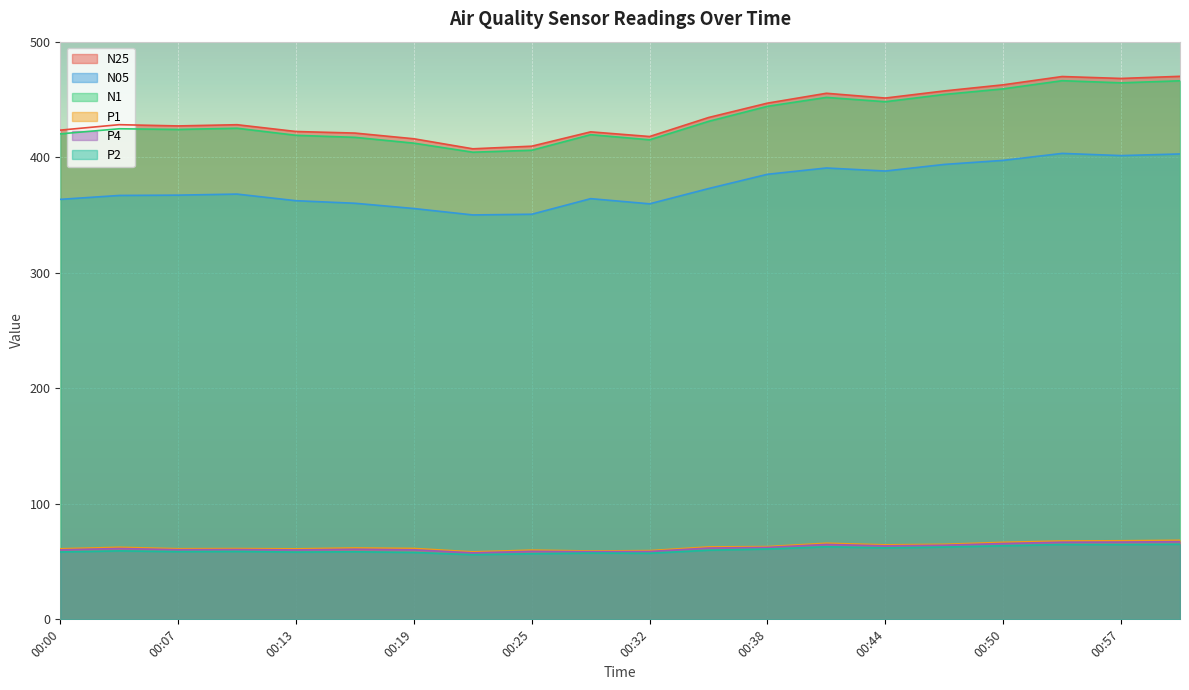

What is the difference between the second highest and second lowest values in the N1 series?

60.1